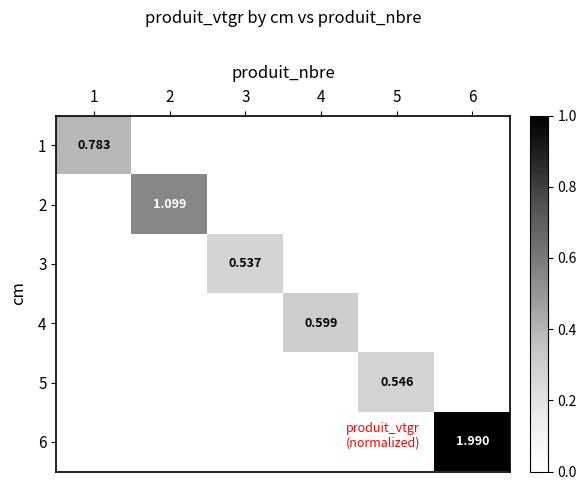

Rank the series by their maximum value, from lowest to highest.

3, 5, 4, 1, 2, 6